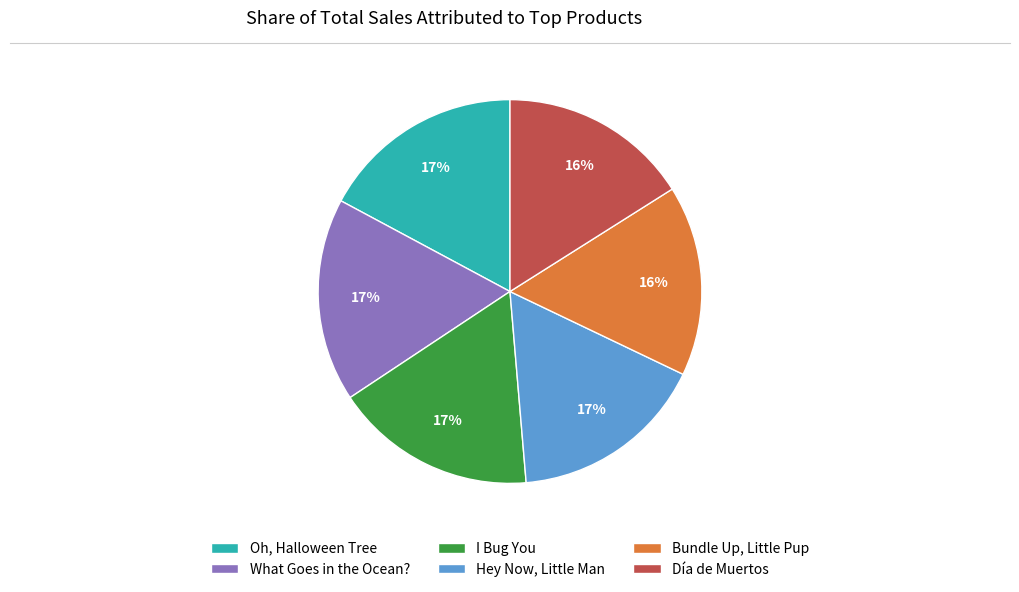

Do Hey Now, Little Man and Bundle Up, Little Pup together represent more than half of the pie?

No